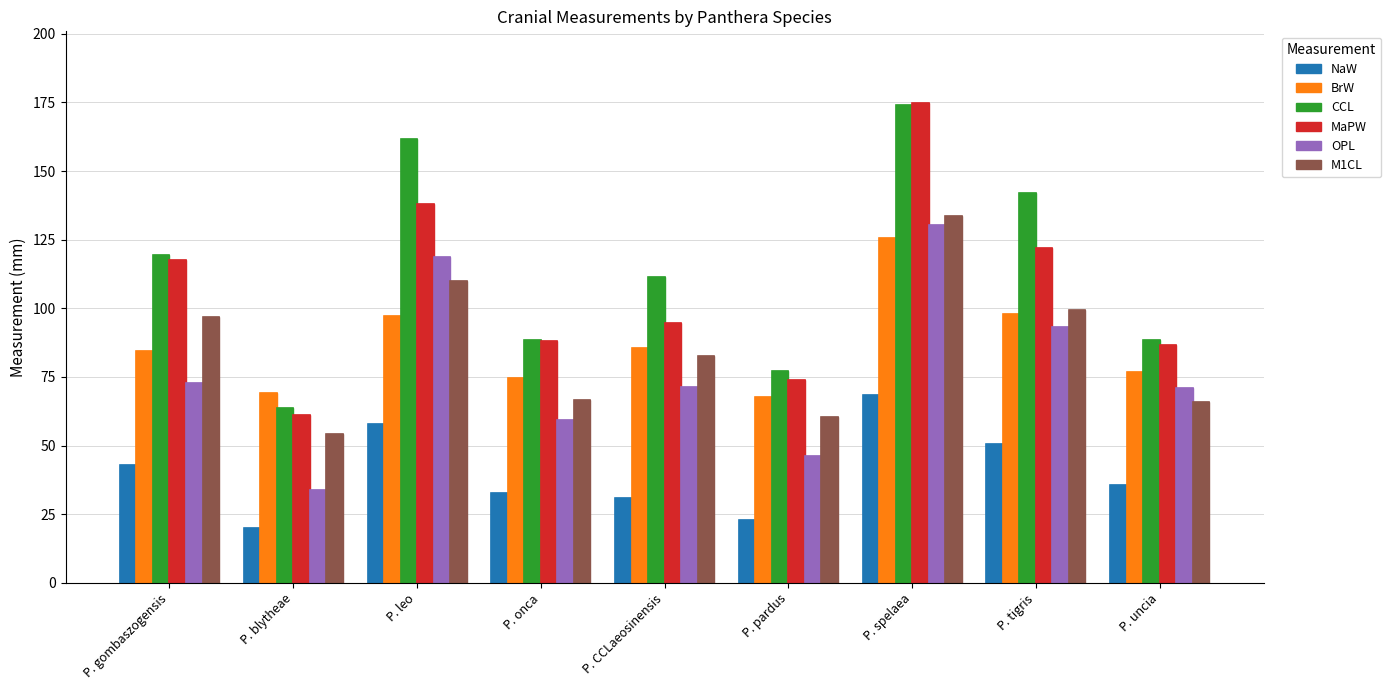

At which label is CCL closest to 118?

P. gombaszogensis